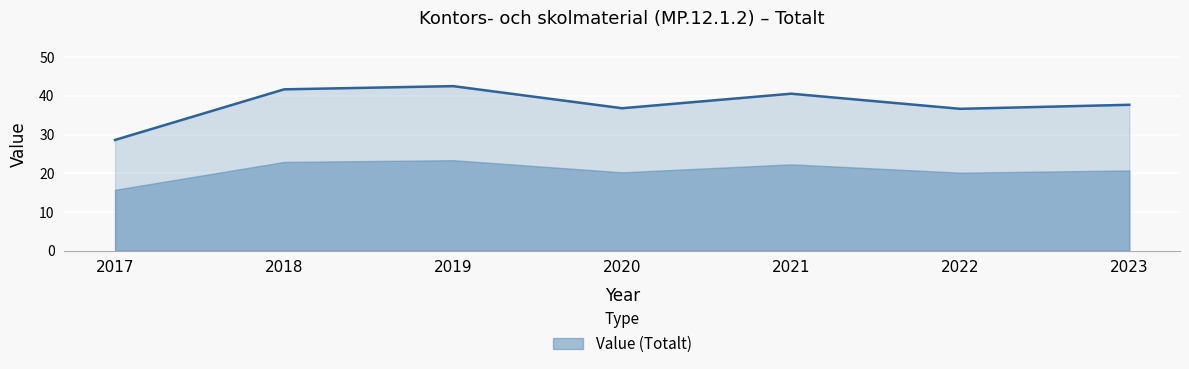

What is the sum of the values at 2023 and 2019?

80.2